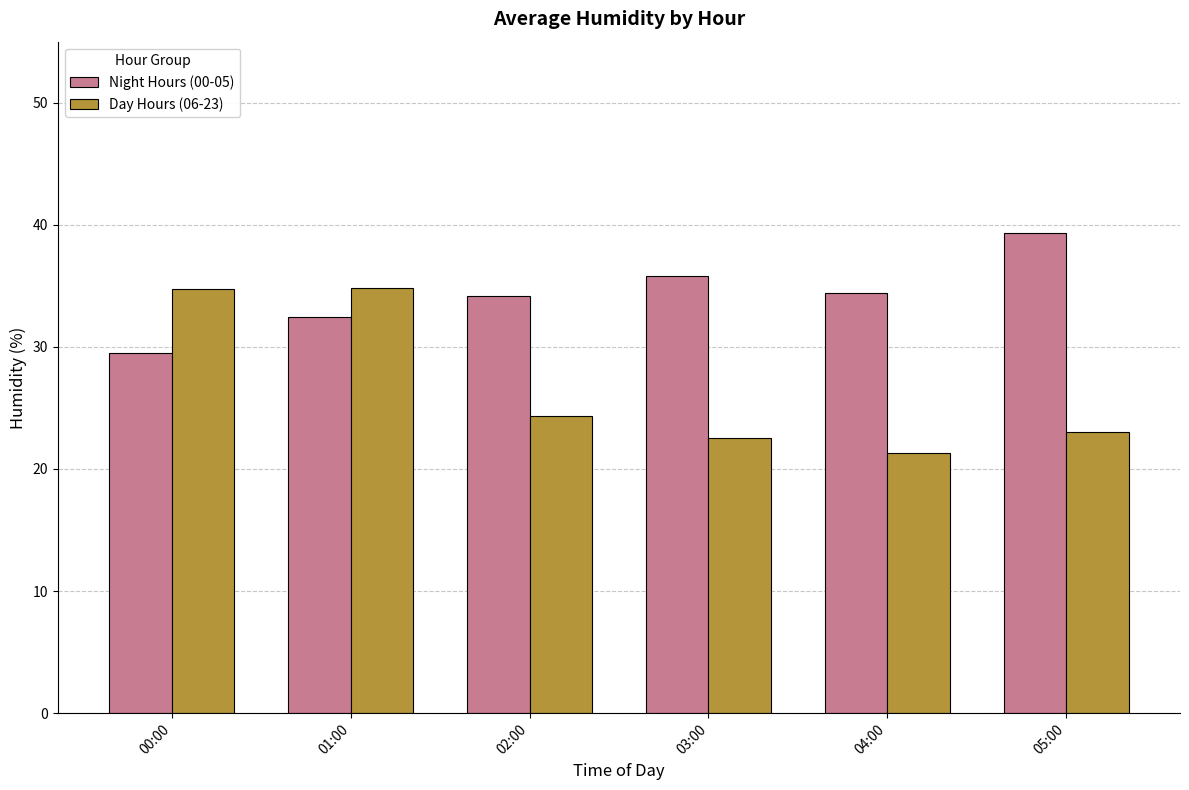

Which series has the widest spread of values?

Day Hours (06-23)